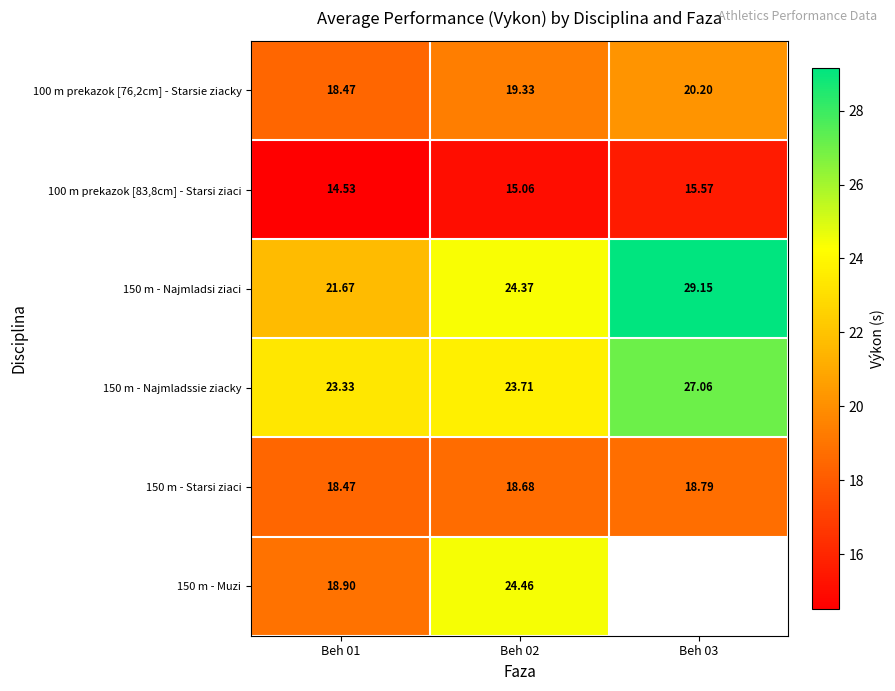

What is the average value of the 100 m prekazok [76,2cm] - Starsie ziacky series?

19.3